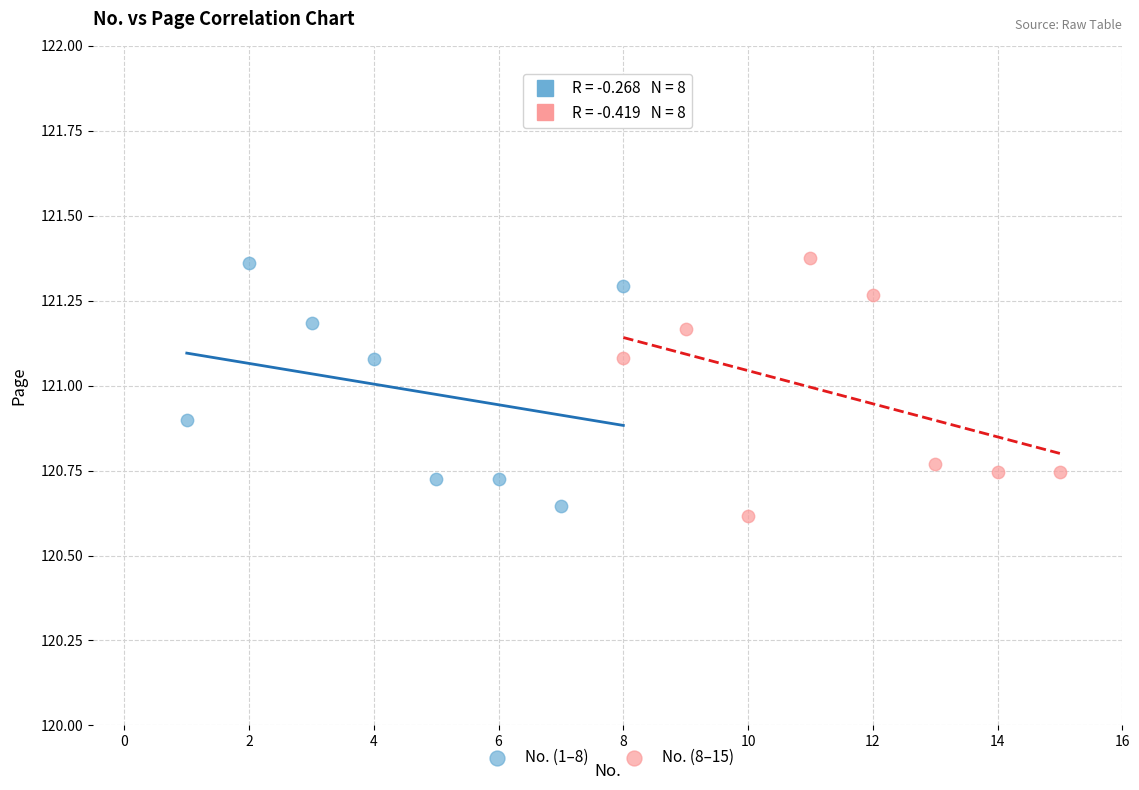

What are all the series names shown in the legend?

No. (1–8), No. (8–15)